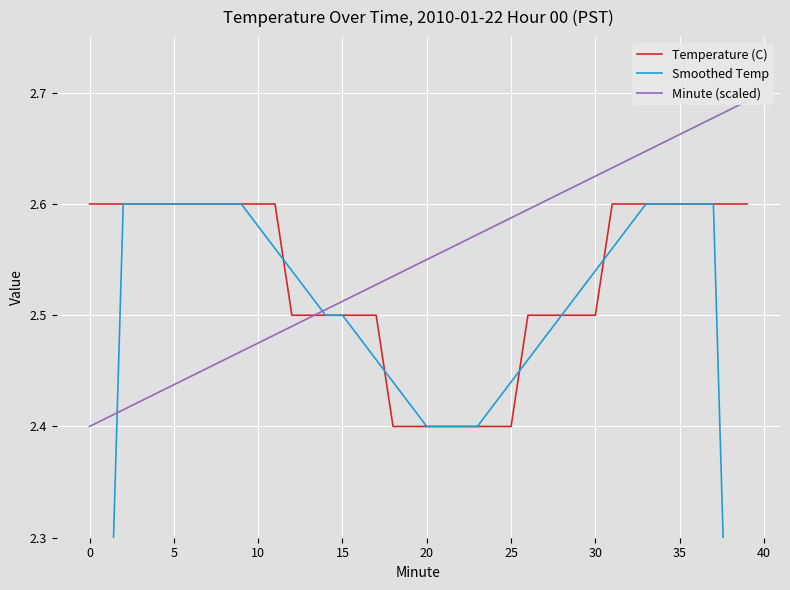

Reading left to right, transcribe all the data shown in this chart.

Temperature (C): 2.6	2.6	2.6	2.6	2.6	2.6	2.6	2.6	2.6	2.6	2.6	2.6	2.5	2.5	2.5	2.5	2.5	2.5	2.4	2.4	2.4	2.4	2.4	2.4	2.4	2.4	2.5	2.5	2.5	2.5	2.5	2.6	2.6	2.6	2.6	2.6	2.6	2.6	2.6	2.6
Smoothed Temp: 1.6	2.1	2.6	2.6	2.6	2.6	2.6	2.6	2.6	2.6	2.6	2.6	2.5	2.5	2.5	2.5	2.5	2.5	2.4	2.4	2.4	2.4	2.4	2.4	2.4	2.4	2.5	2.5	2.5	2.5	2.5	2.6	2.6	2.6	2.6	2.6	2.6	2.6	2.1	1.6
Minute (scaled): 2.4	2.4	2.4	2.4	2.4	2.4	2.4	2.5	2.5	2.5	2.5	2.5	2.5	2.5	2.5	2.5	2.5	2.5	2.5	2.5	2.5	2.6	2.6	2.6	2.6	2.6	2.6	2.6	2.6	2.6	2.6	2.6	2.6	2.6	2.7	2.7	2.7	2.7	2.7	2.7